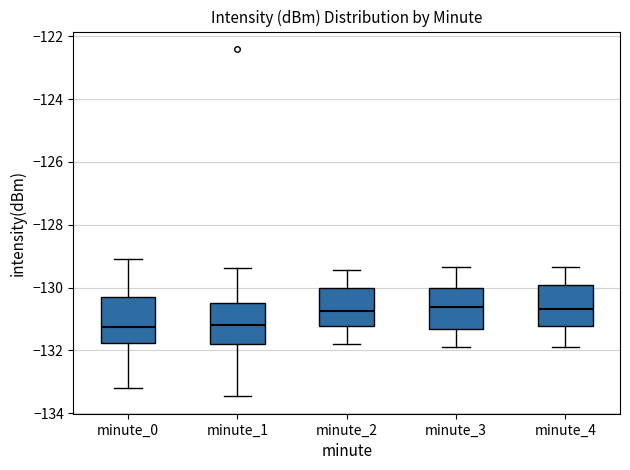

Reading left to right, read every box against the y-axis: the position of its median line, the range the box covers, and the ends of its whiskers. The values are not printed on the chart, so give them approximately, as read against the axis.

minute_0: median -131.2, box -131.8 to -130.2, whiskers -133.2 to -129.0
minute_1: median -131.2, box -131.8 to -130.4, whiskers -133.4 to -129.4
minute_2: median -130.8, box -131.2 to -130.0, whiskers -131.8 to -129.4
minute_3: median -130.6, box -131.4 to -130.0, whiskers -131.8 to -129.4
minute_4: median -130.6, box -131.2 to -130.0, whiskers -131.8 to -129.4